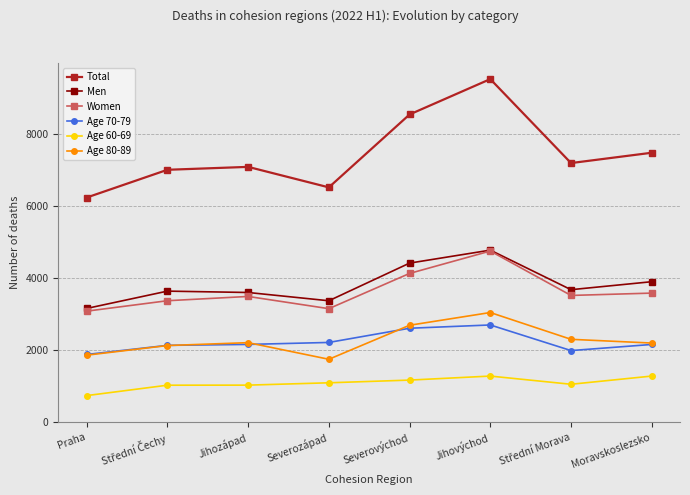

Is it true that Age 70-79 equals 2609 at Severovýchod?

True